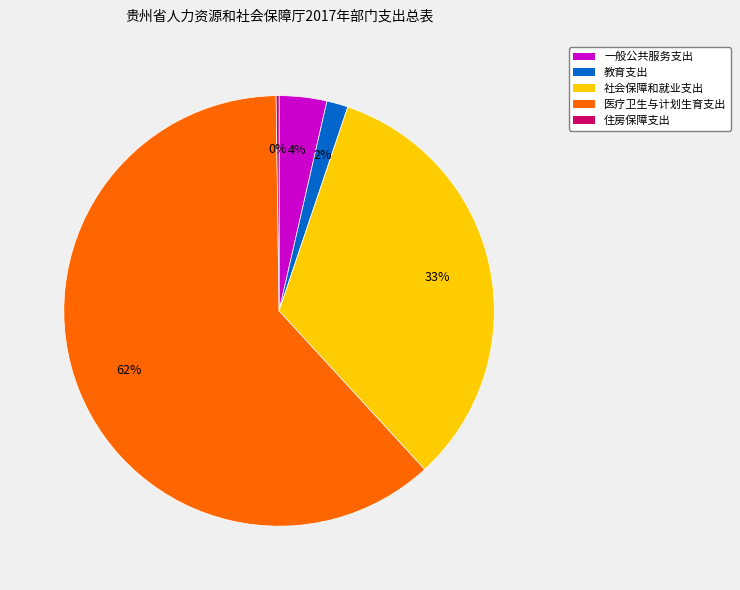

To the nearest percent, what is the difference between the largest and smallest slice percentages?

61%